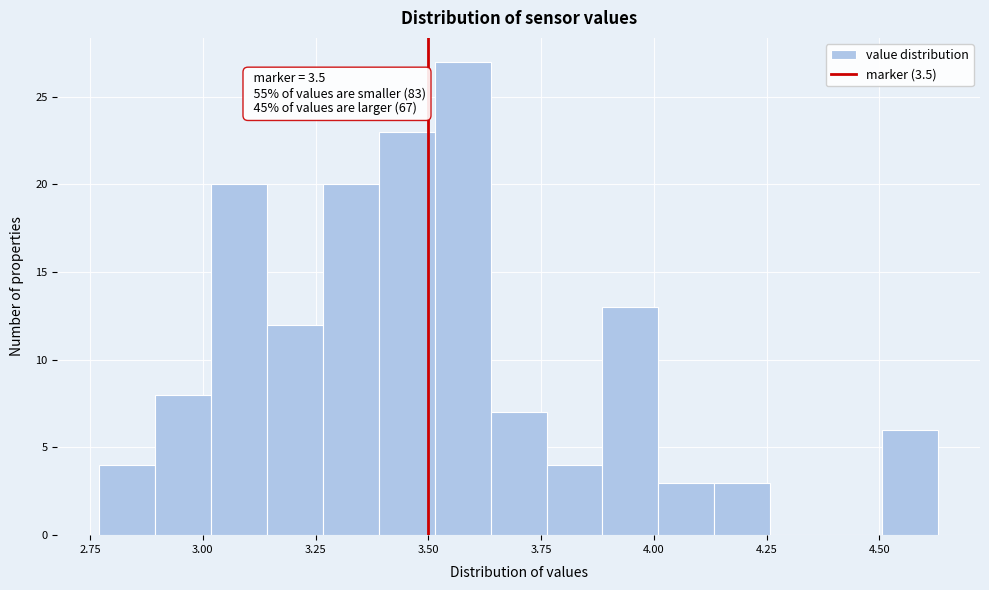

Read against the x-axis, roughly where is the centre of the tallest bar?

3.60